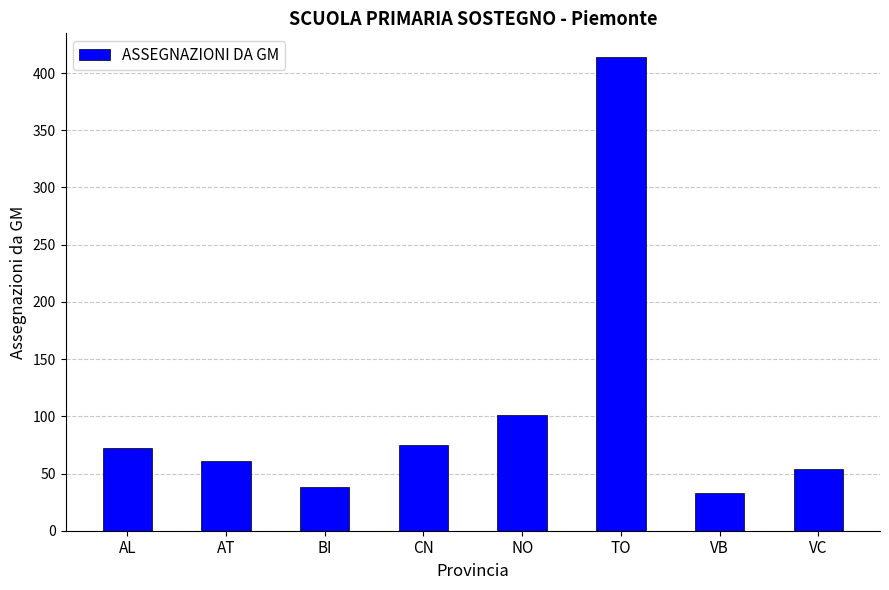

What position from the right is CN?

5